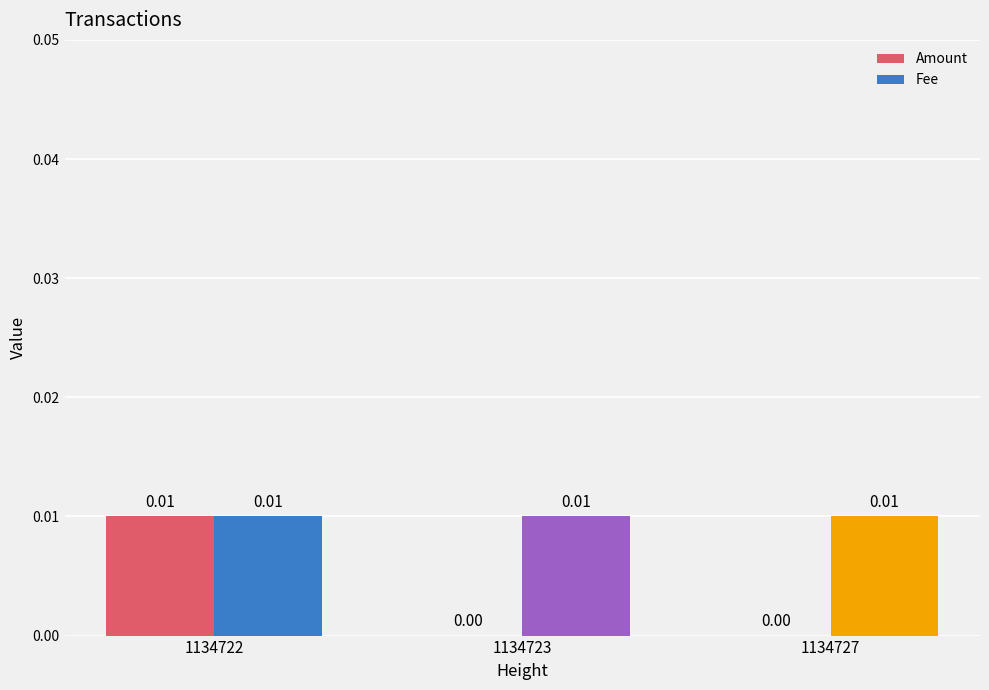

At which category is the sum across all series the highest?

1134722